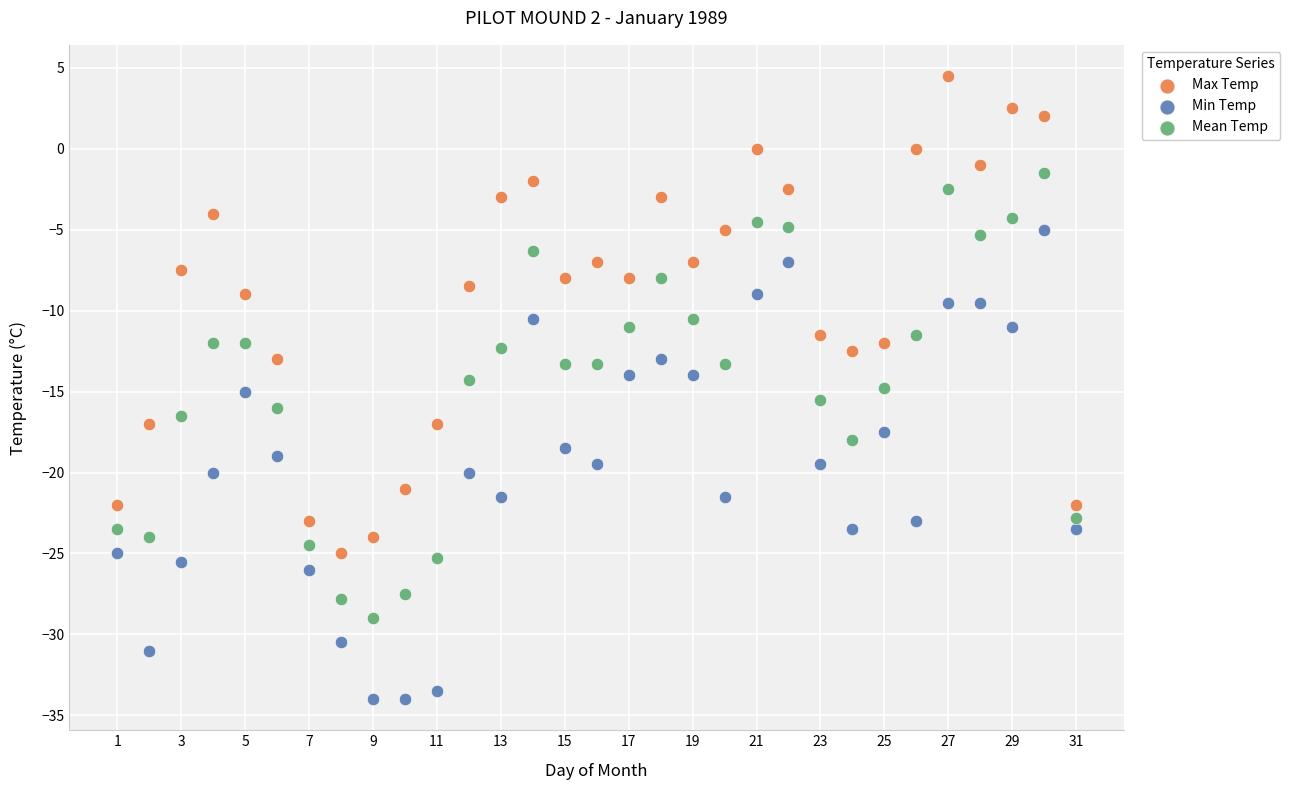

Across all data points, what is the range of X values (max minus min)?

30.0